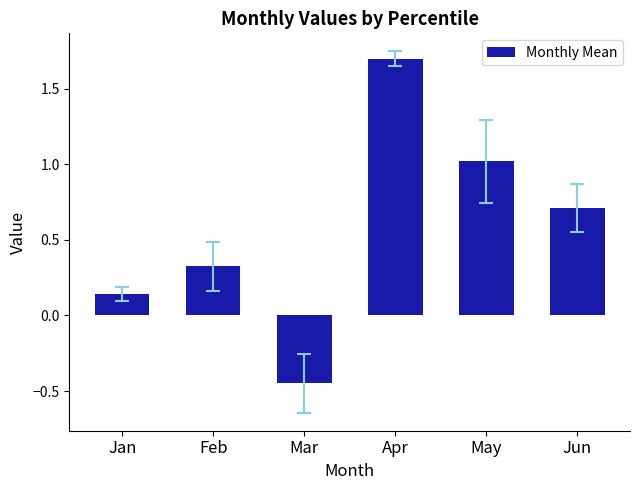

The value at Feb is 0.6. True or false?

False